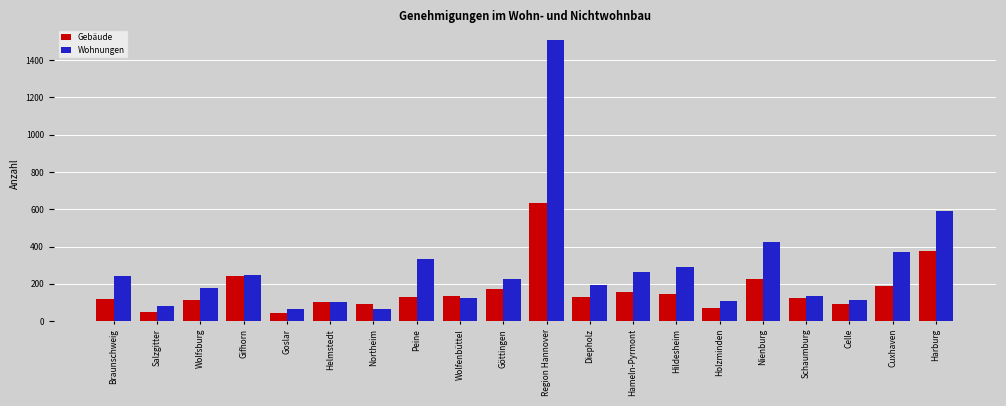

What is the greatest value displayed?

1510